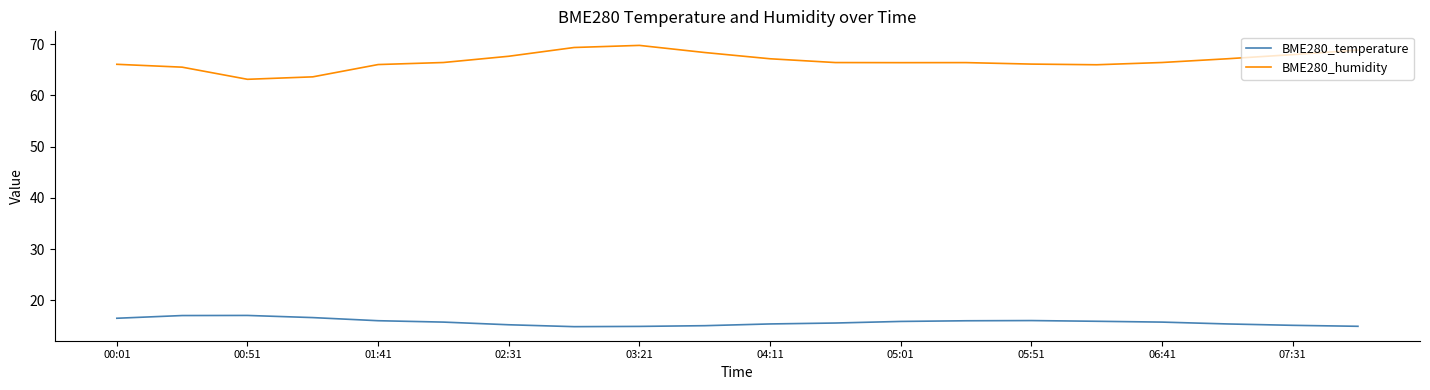

What is the minimum value for BME280_humidity?

63.1